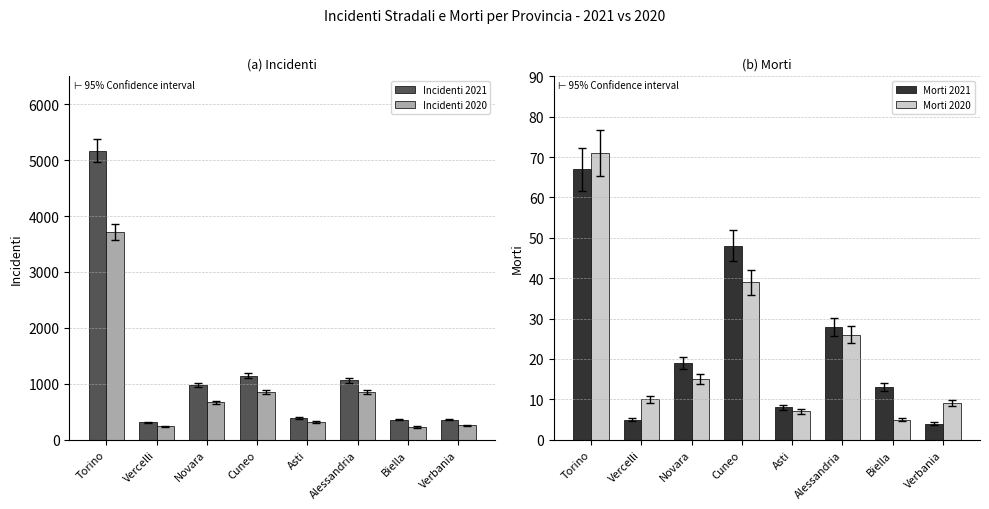

What is the maximum value for Morti 2021?

67